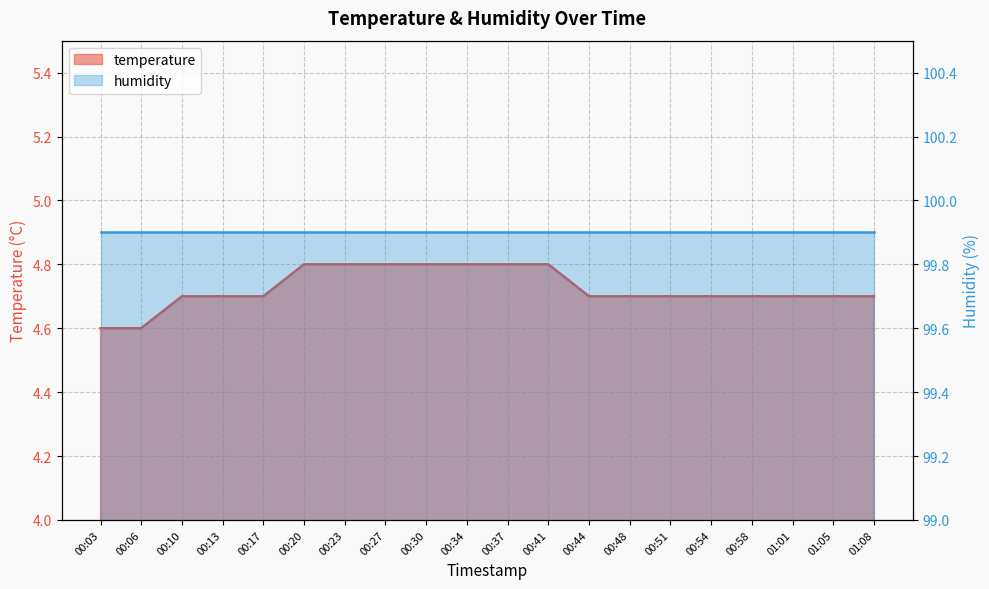

Count the number of categories in the chart.

20